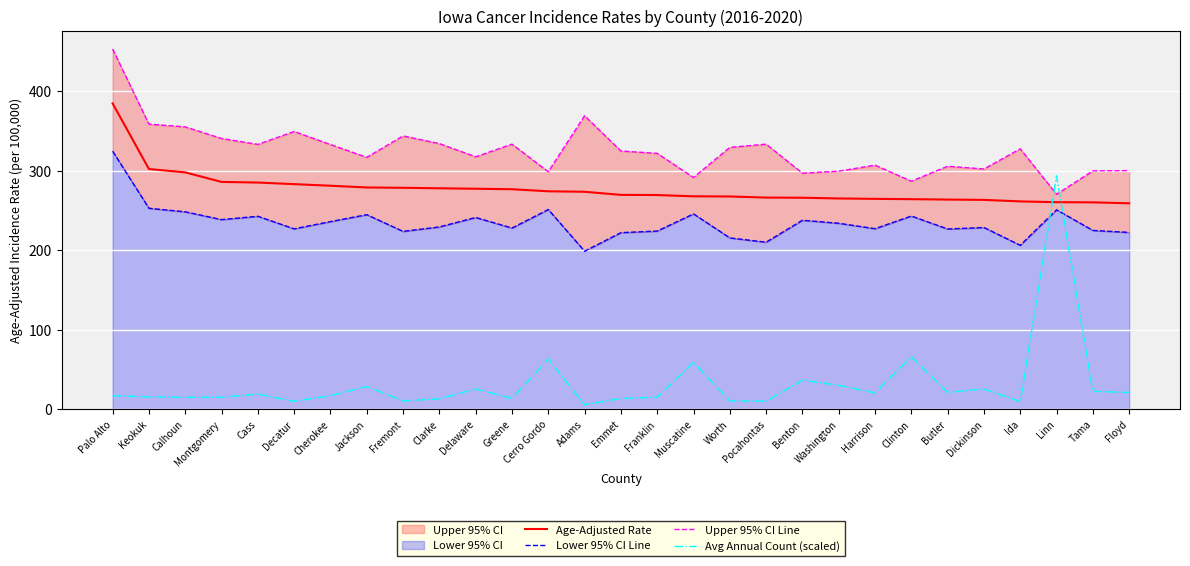

The value of Lower 95% CI Line at Benton is 237.6. True or false?

True